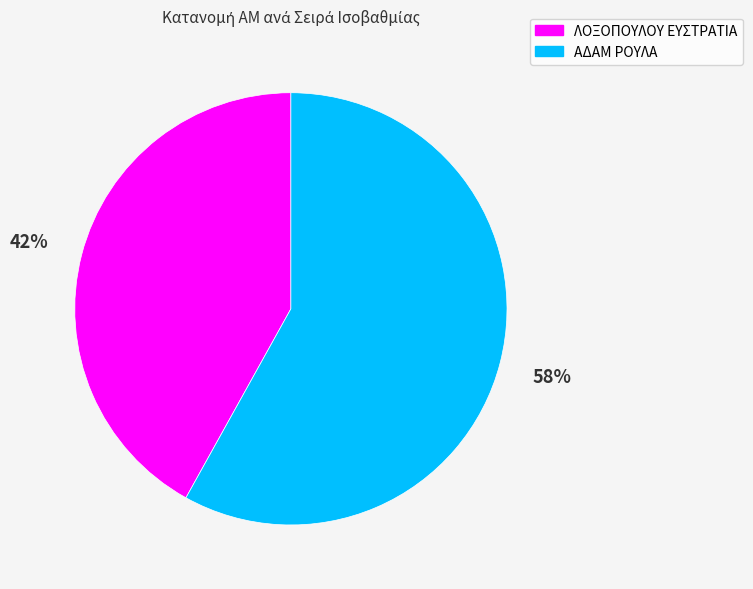

Is the sum of ΑΔΑΜ ΡΟΥΛΑ and ΛΟΞΟΠΟΥΛΟΥ ΕΥΣΤΡΑΤΙΑ greater than half?

Yes